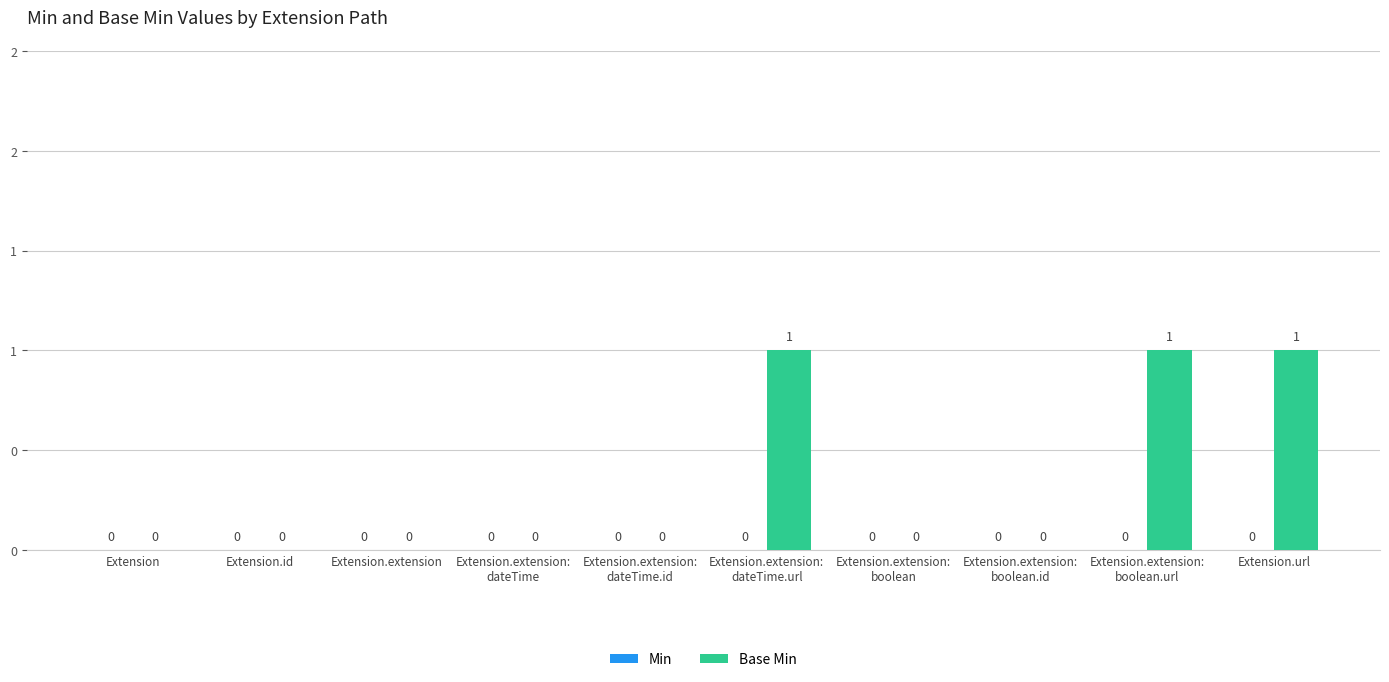

Which category has the highest value across all series?

Extension.extension:
dateTime.url